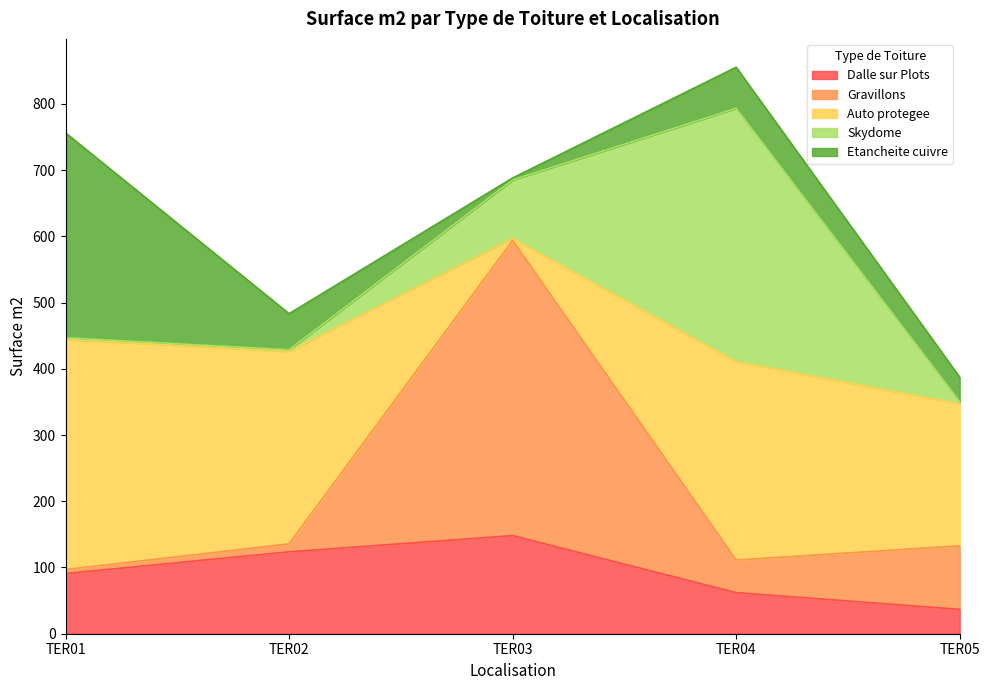

What is the sum of all Gravillons values?

608.8